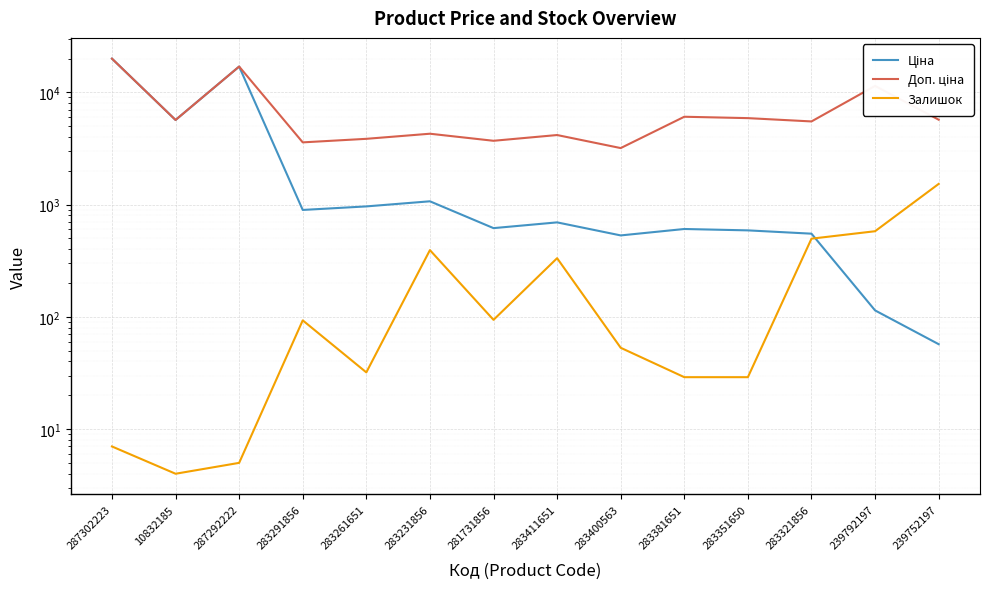

What are all the series names shown in the legend?

Ціна, Доп. ціна, Залишок